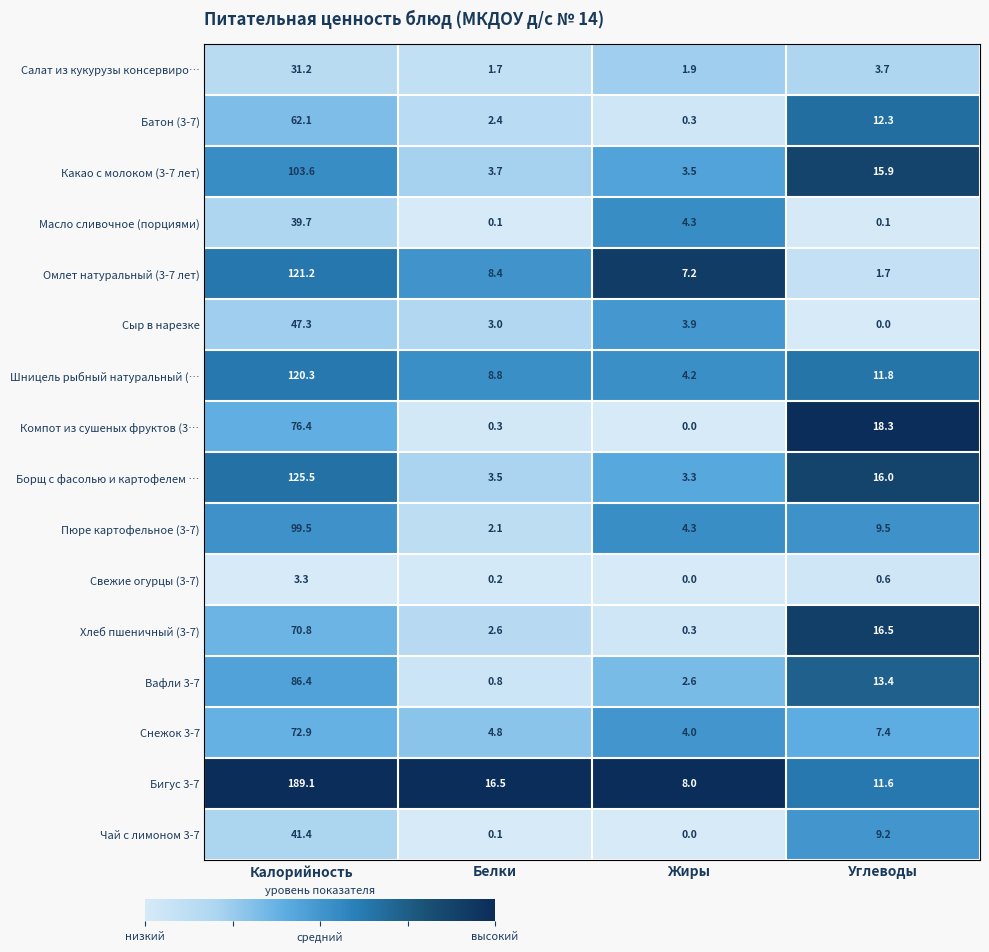

How many categories are shown in the chart?

4